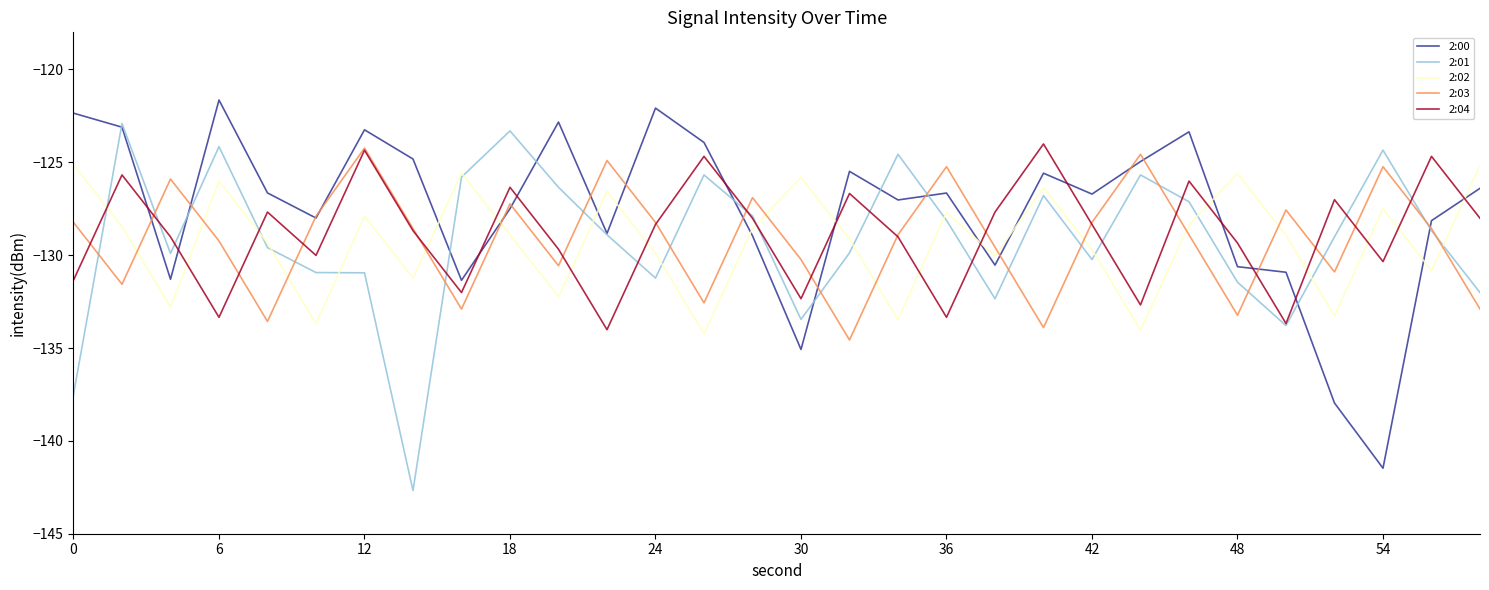

In 2:00, how many points are higher than both neighbors (excluding endpoints)?

8